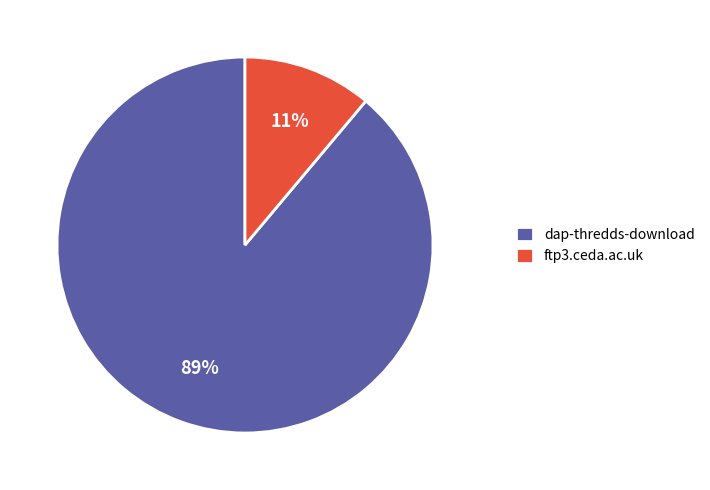

To the nearest percent, what portion does dap-thredds-download represent?

89%